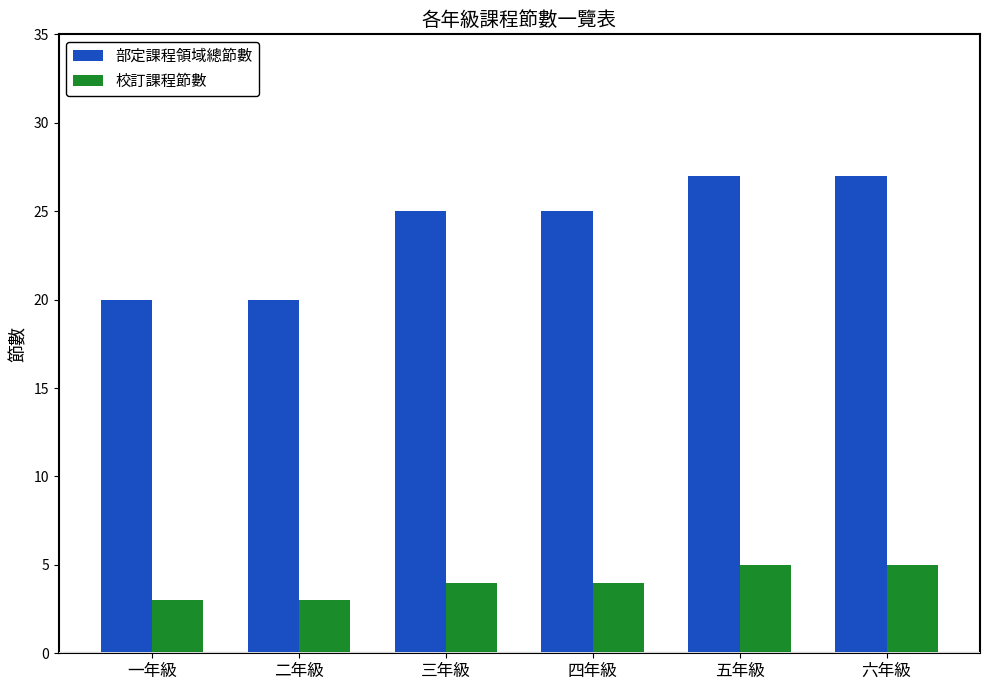

List the series in order of their peak value, lowest first.

校訂課程節數, 部定課程領域總節數